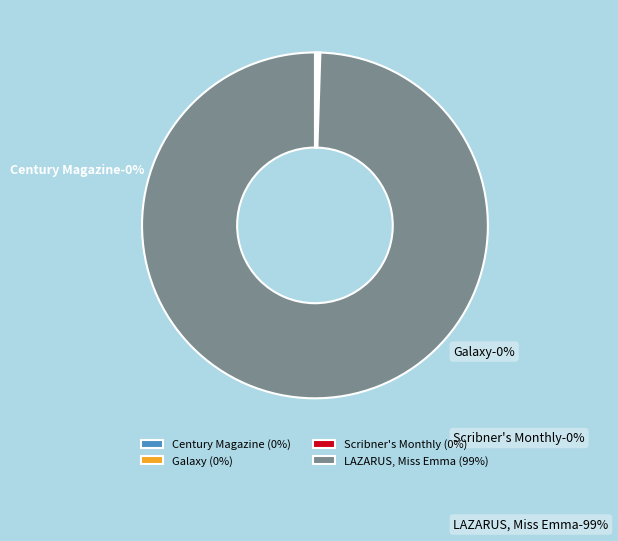

Is it true that LAZARUS, Miss Emma is 89% of the pie?

False